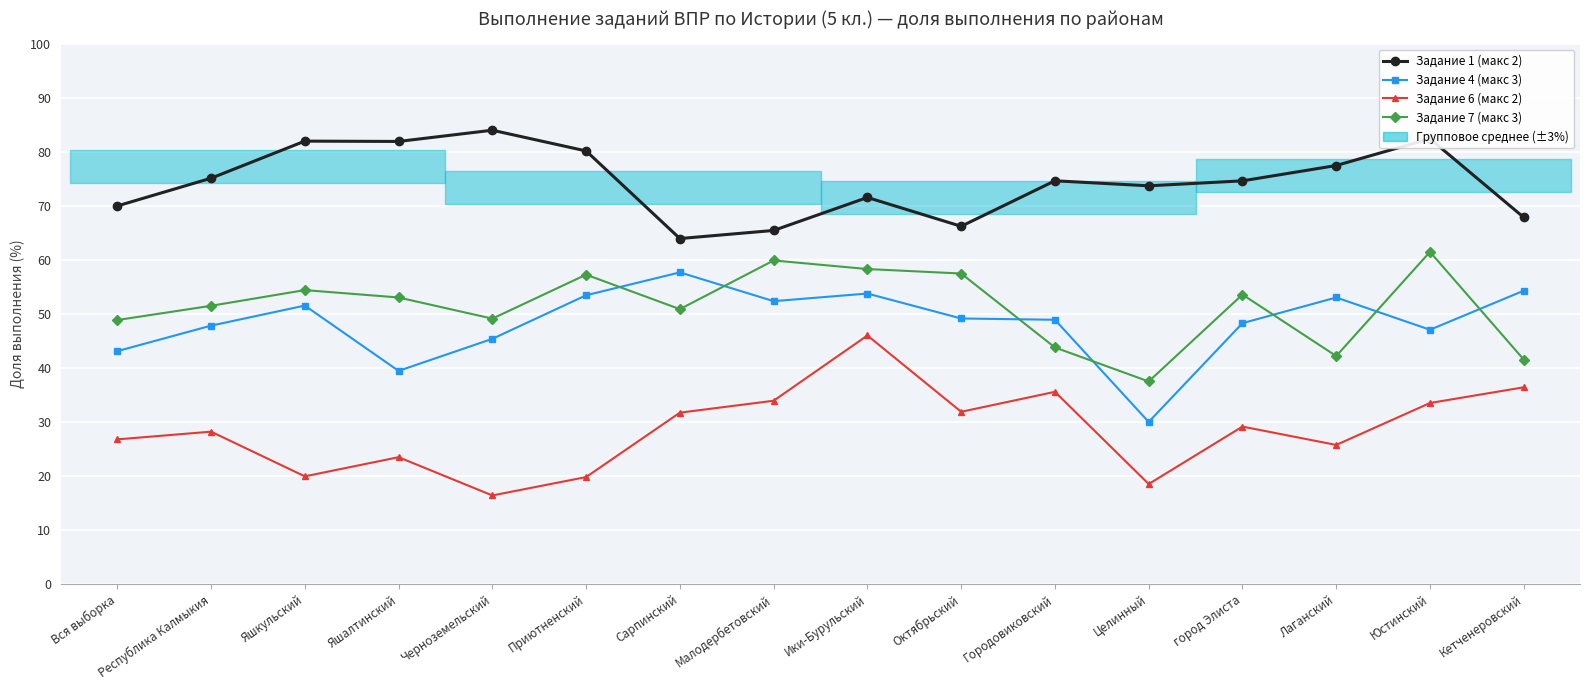

What is the minimum value shown in the chart?

16.4